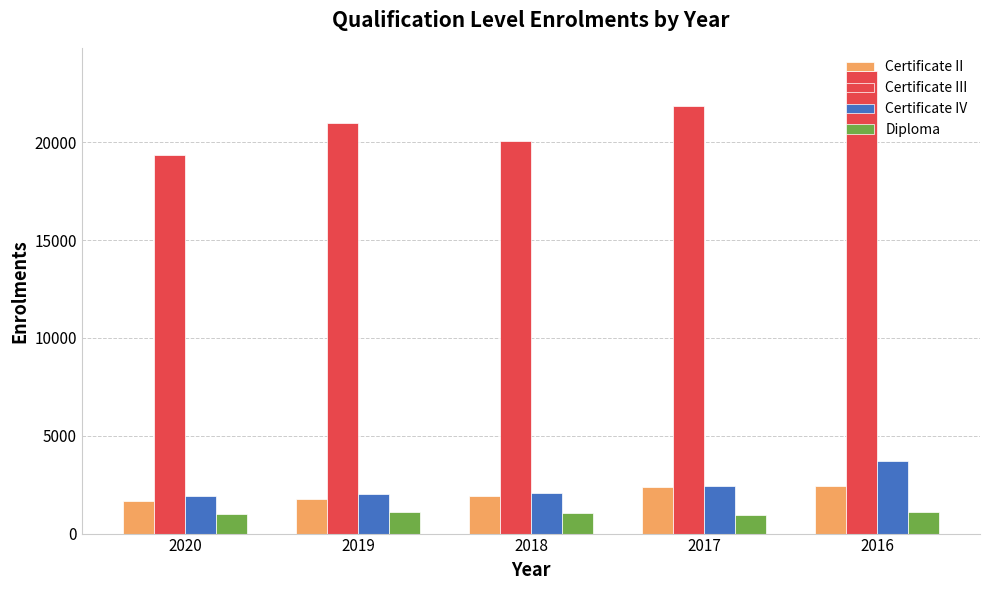

What is the minimum value shown in the chart?

940